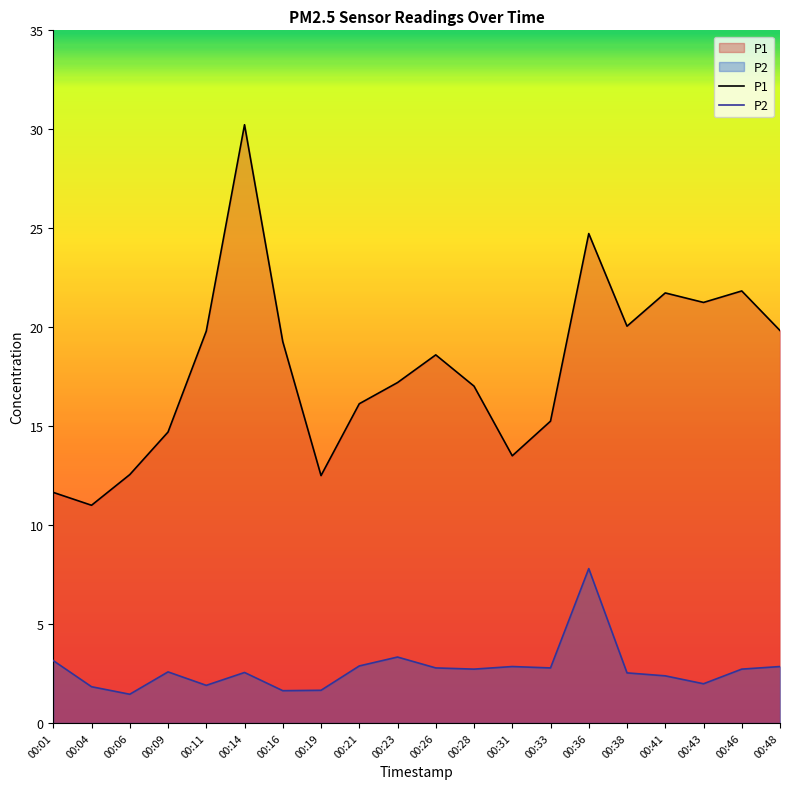

What is the value of the P1 point at the 18th from the left?

21.2